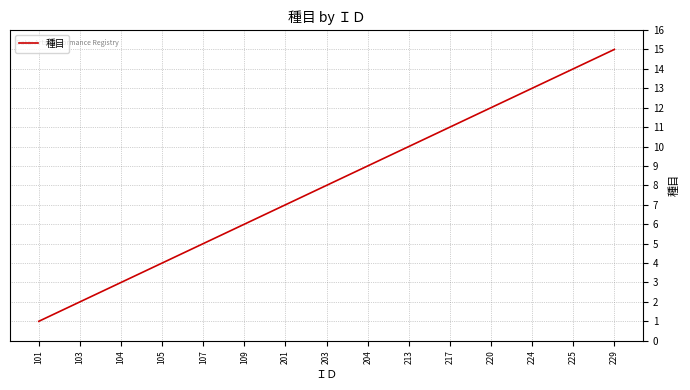

Reading left to right, extract all data points from this chart.

1	2	3	4	5	6	7	8	9	10	11	12	13	14	15